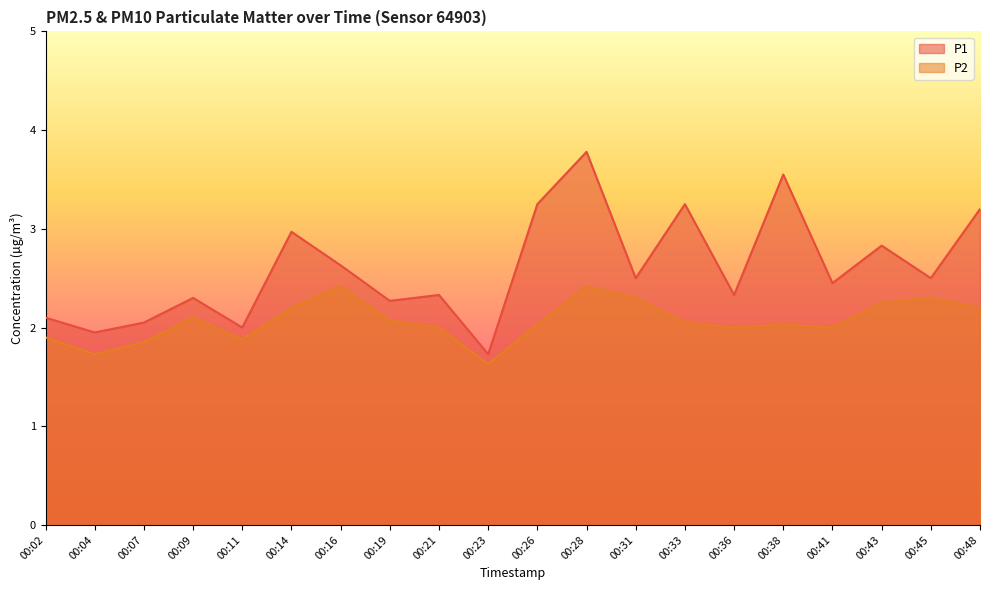

The P2 series shows 2.7 at 00:23. True or false?

False